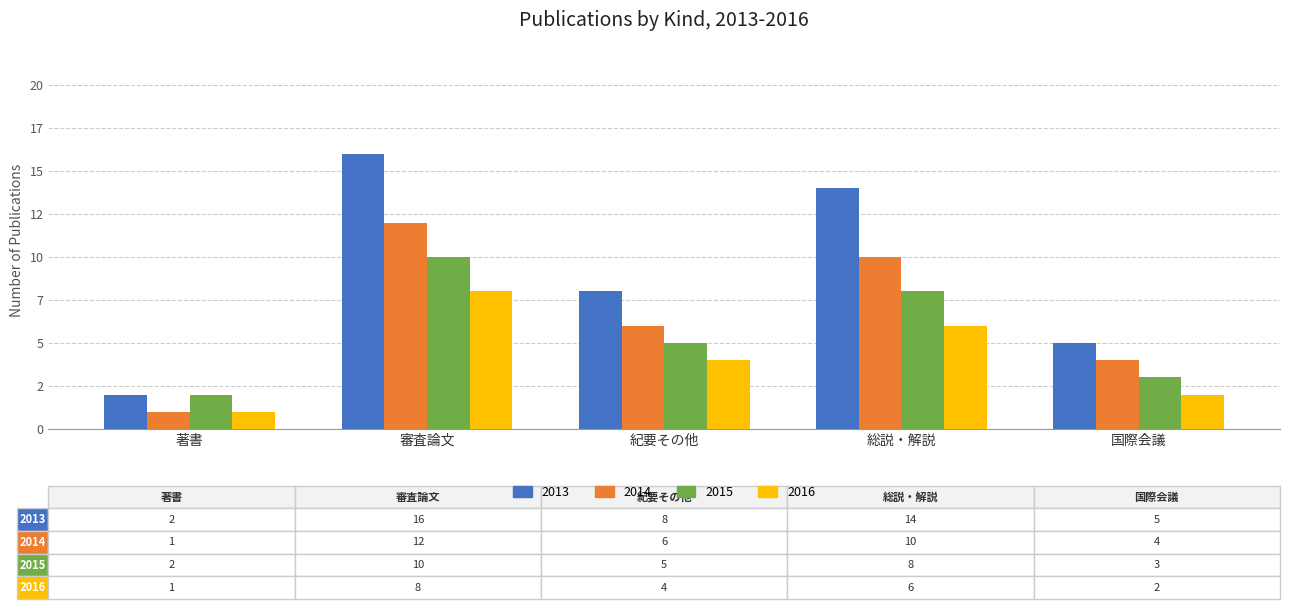

What is the label of the 5th bar from the left?

国際会議